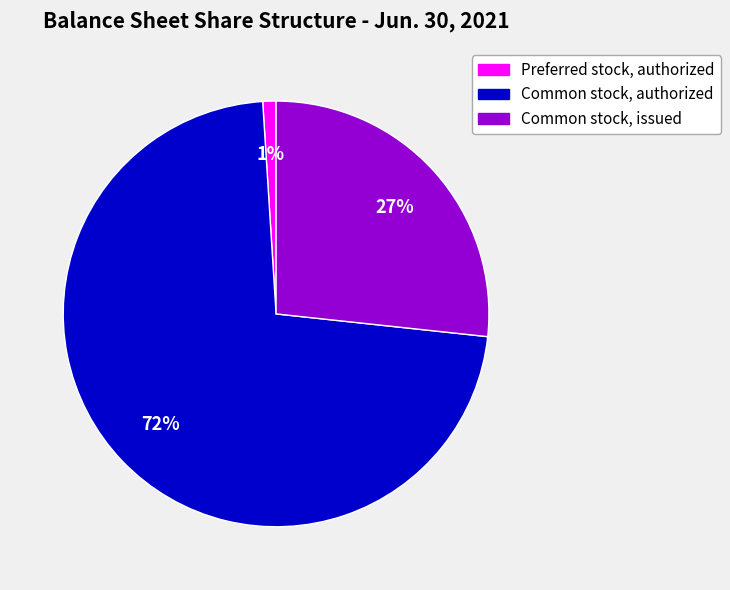

What percentage is the Common stock, issued slice, to the nearest percent?

27%